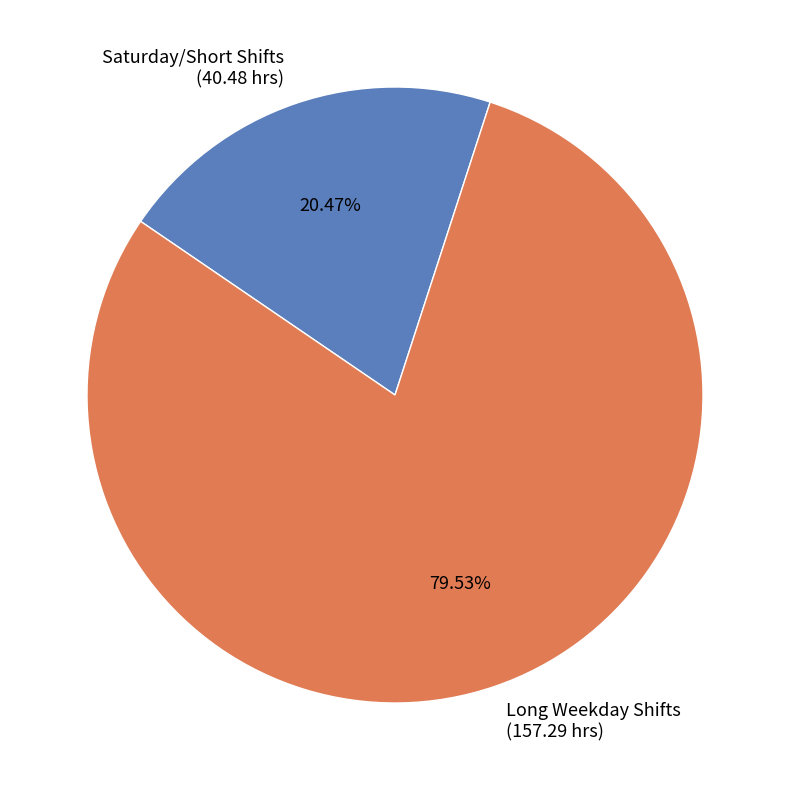

Do Long Weekday Shifts (157.29 hrs) and Saturday/Short Shifts (40.48 hrs) together represent more than half of the pie?

Yes